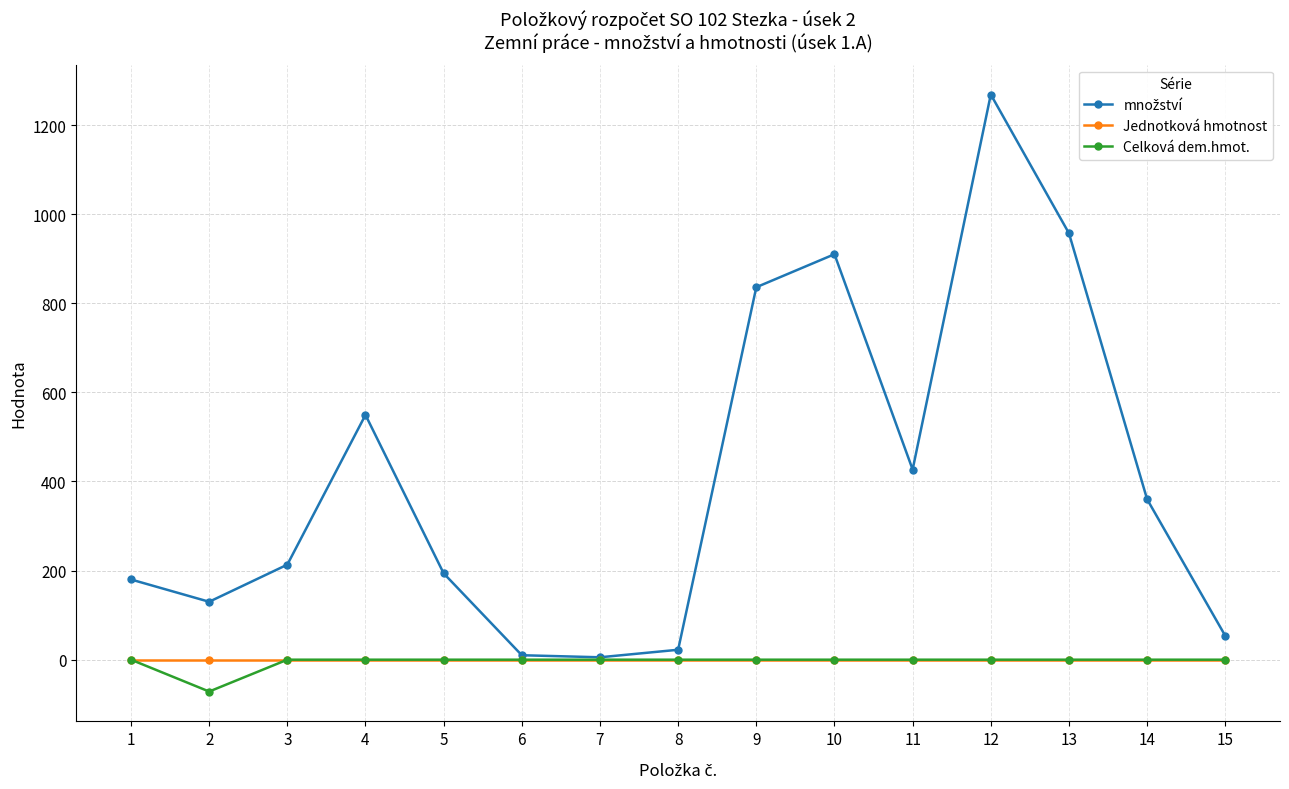

How many values in the Celková dem.hmot. series are below 0?

1